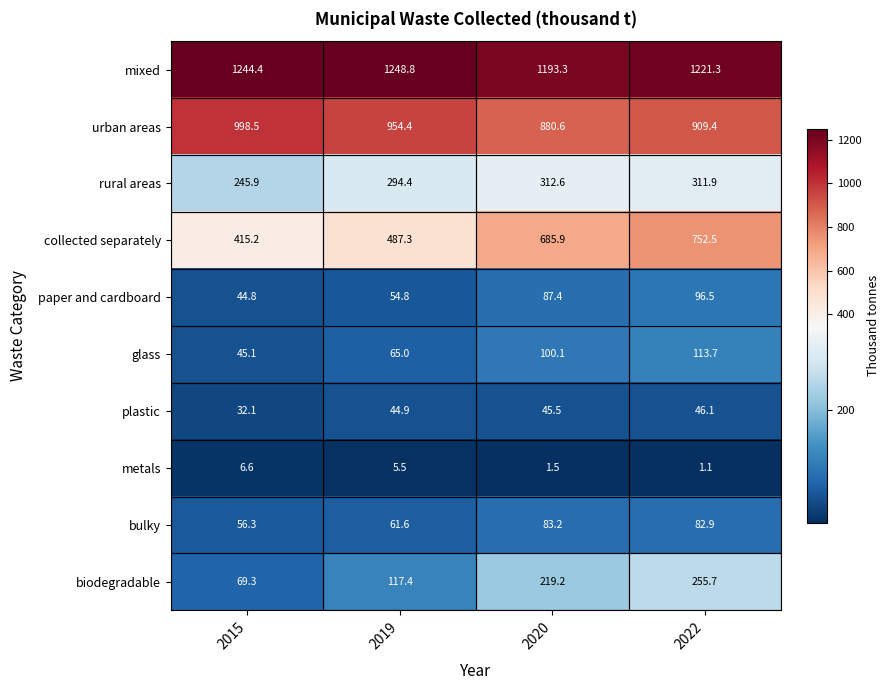

What is the approximate value of metals at 2022?

1.1